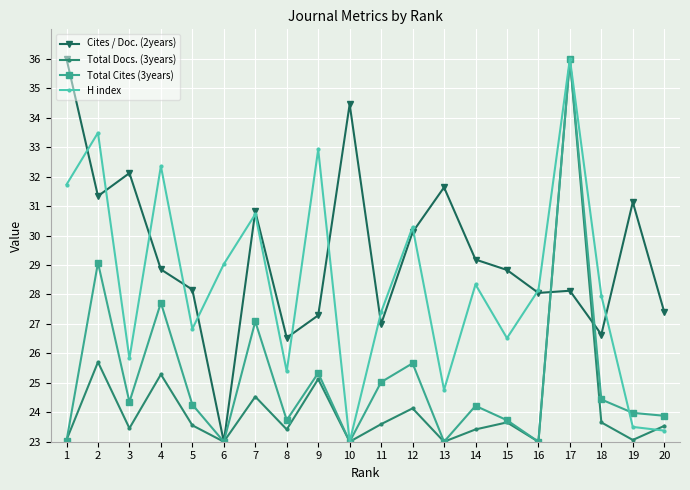

Count the number of data series in this chart.

4